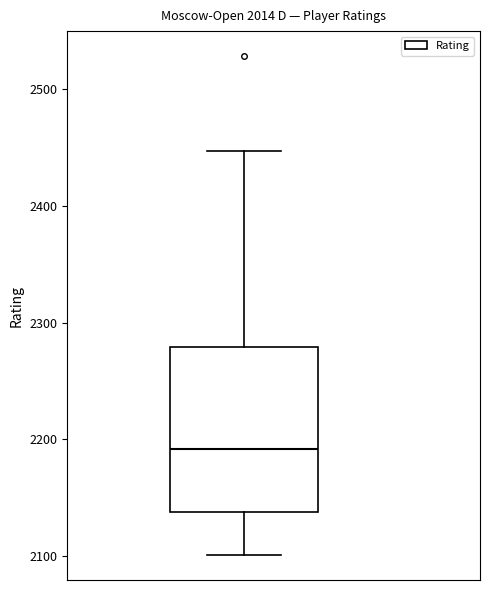

Transcribe this box plot: give where the median line is, the range the box spans, and where the two whiskers end, as read against the y-axis. The values are not printed on the chart, so give them approximately, as read against the axis.

median 2190, box 2140 to 2280, whiskers 2100 to 2450